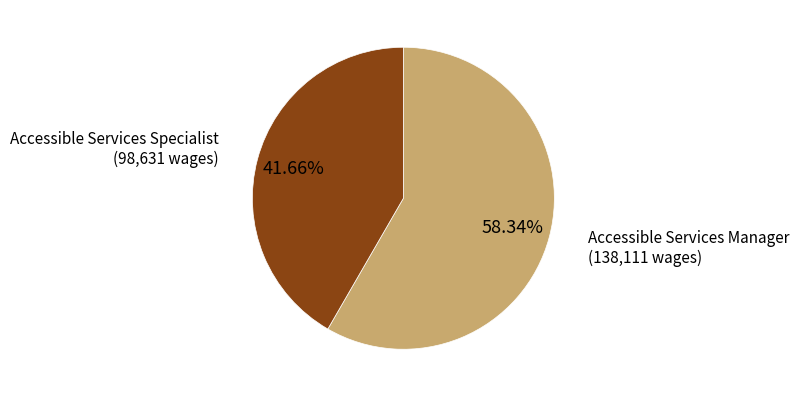

What percentage is the Accessible Services Manager slice, to the nearest percent?

58%